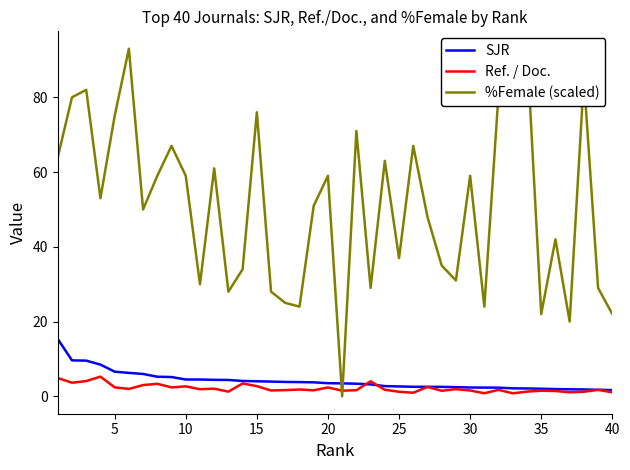

What is the maximum value for Ref. / Doc.?

5.3